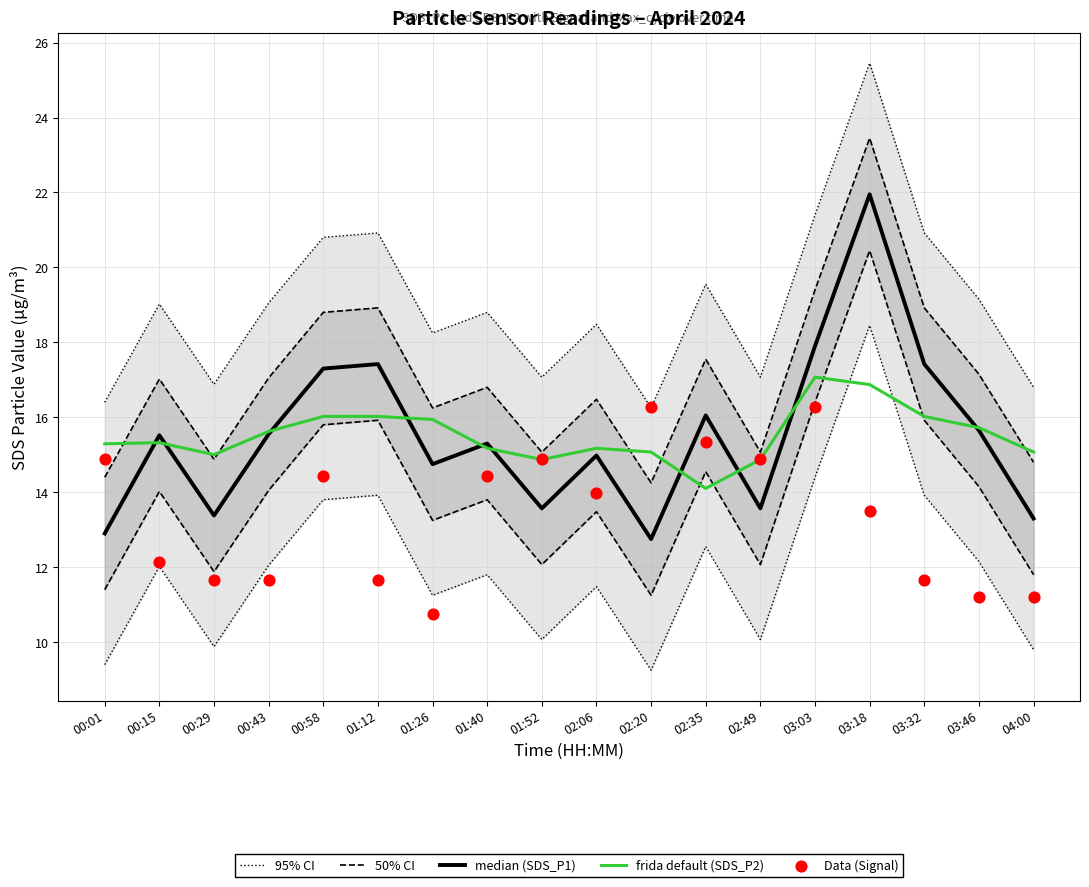

Which series reaches the maximum Y coordinate?

95% CI